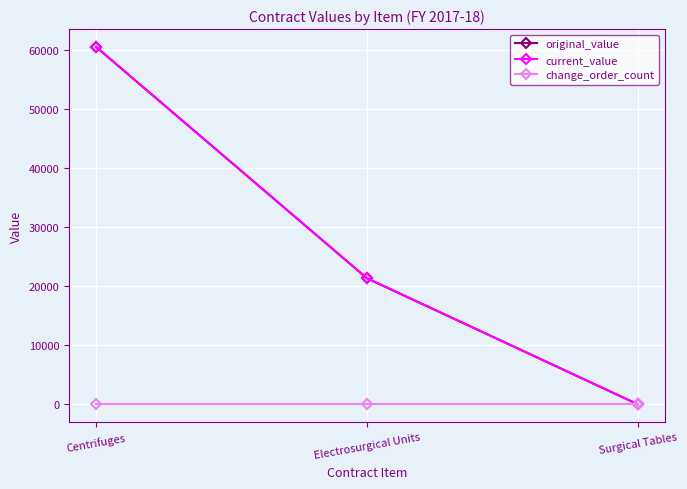

Which label corresponds to the smallest value in the chart?

Surgical Tables